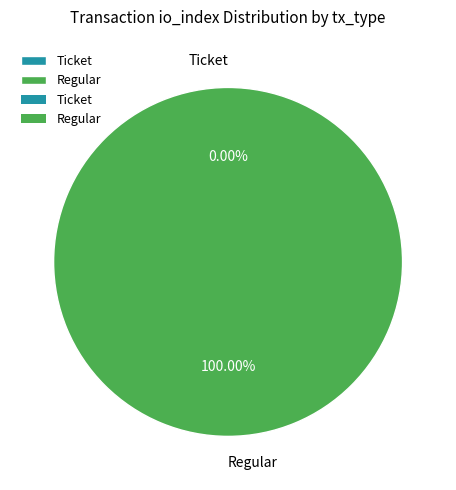

What is the change in value from Ticket to Regular?

+3